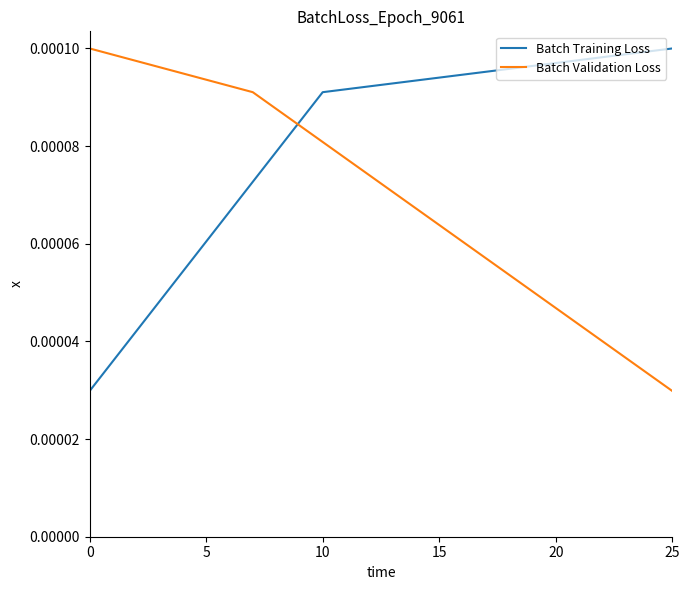

How many Batch Validation Loss values are between 0 and 1?

3